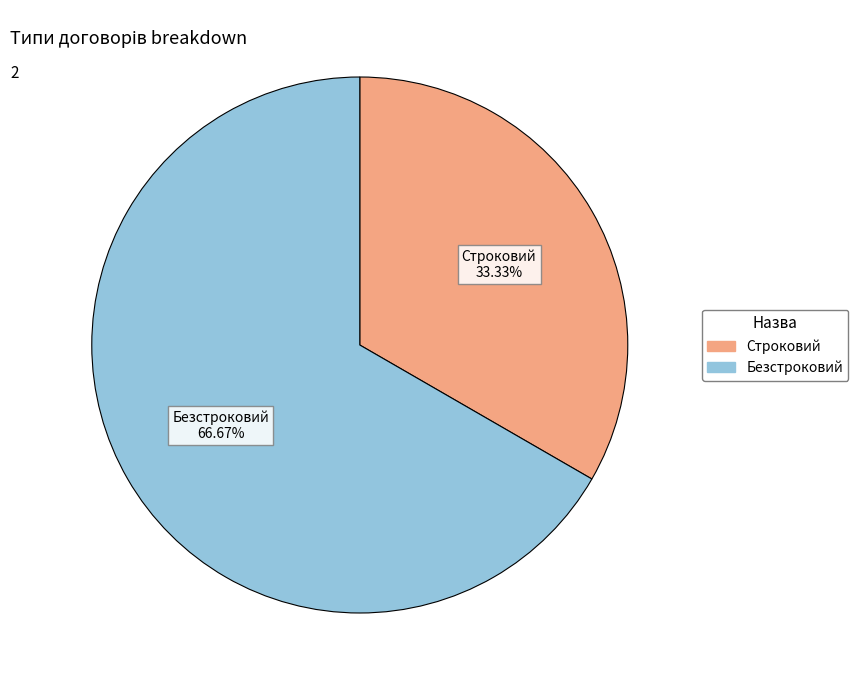

True or false: Строковий accounts for 33% of the total.

True